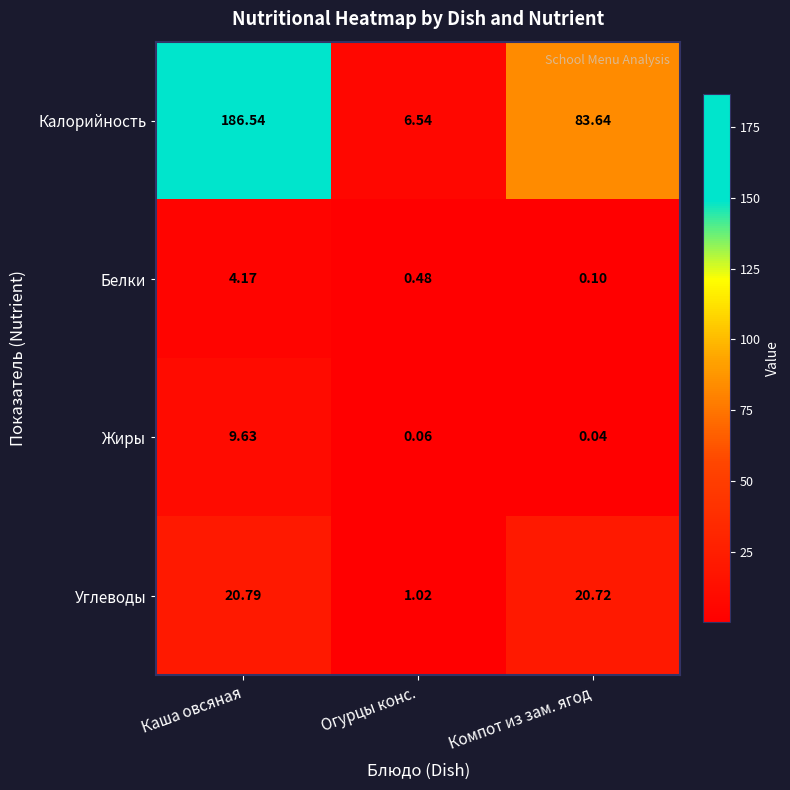

Between Каша овсяная and Огурцы конс., which series saw the biggest shift?

Калорийность